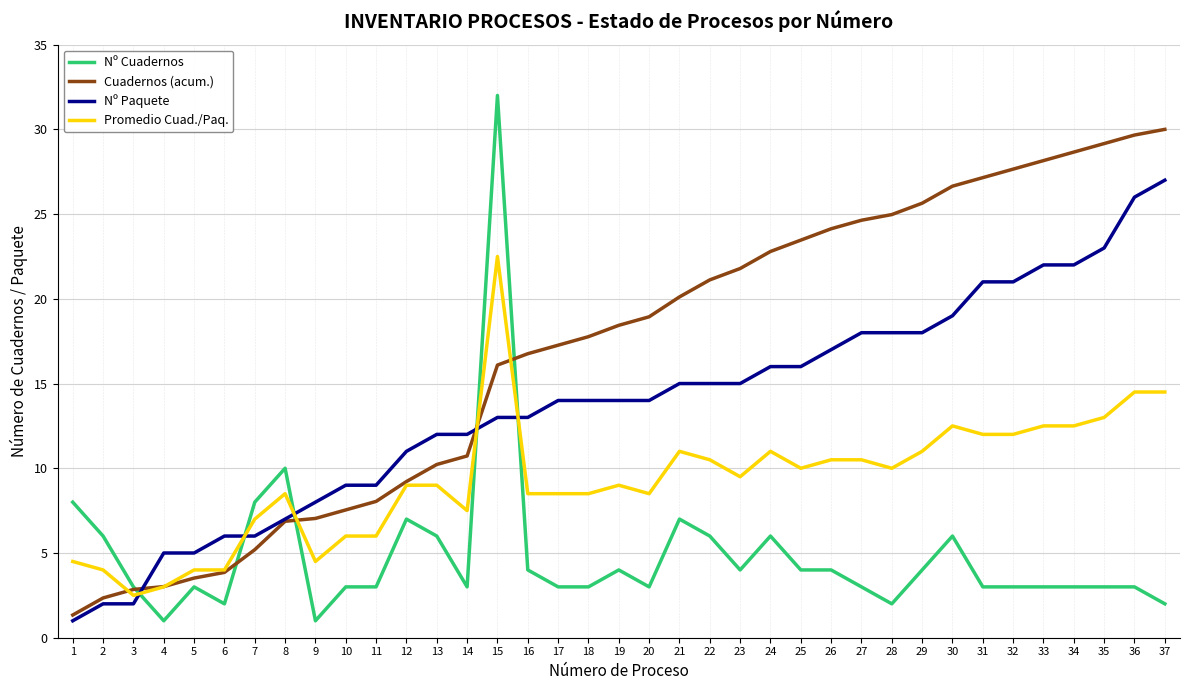

What is the value of the Nº Cuadernos point at the 9th from the left?

1.0